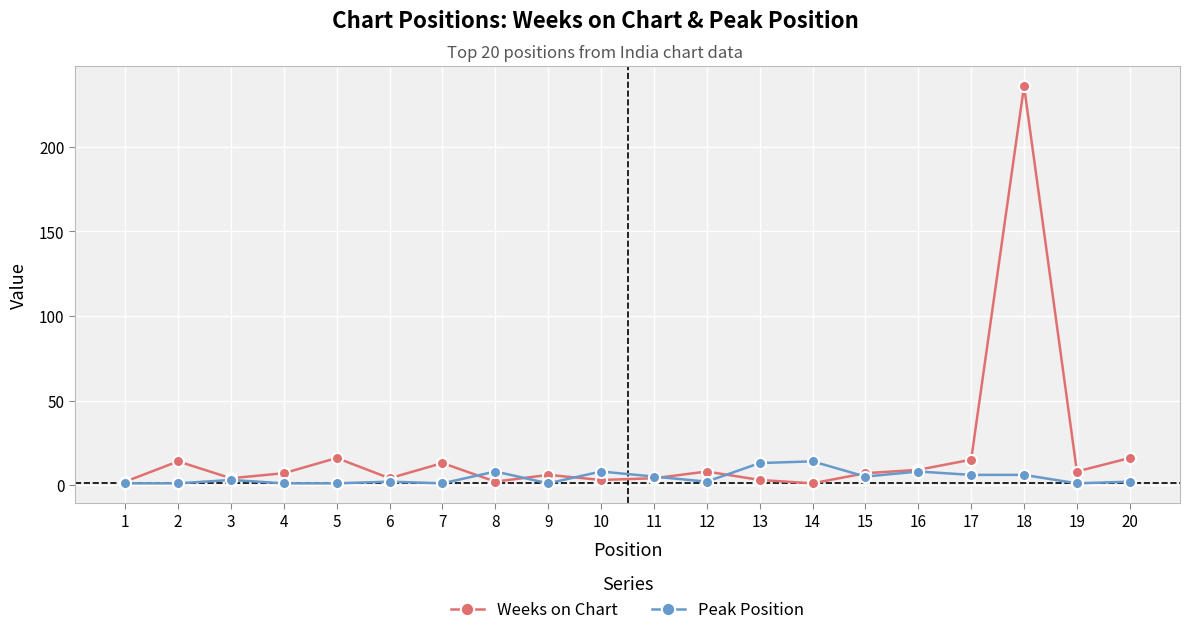

Is the value of Peak Position at 10 greater than the value of Weeks on Chart at 13?

Yes